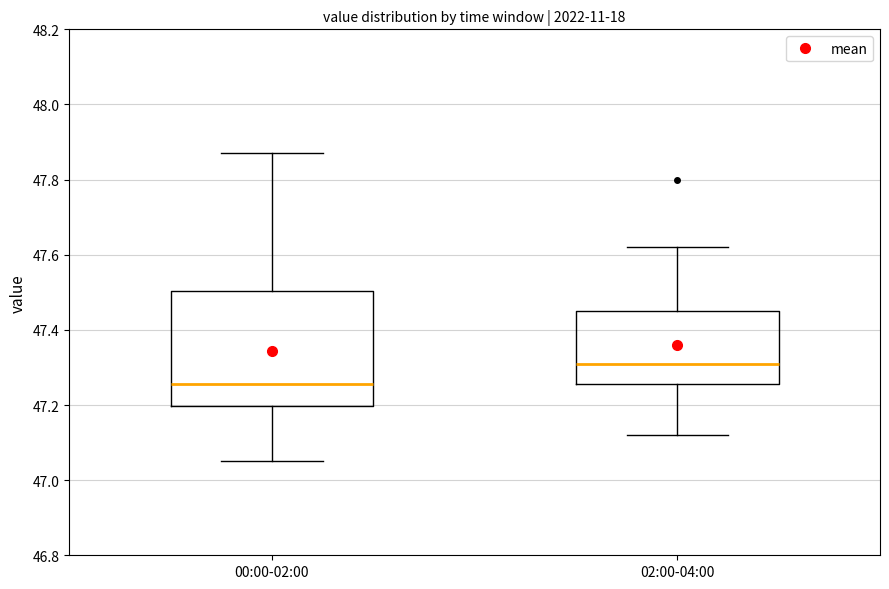

Reading left to right, read every box against the y-axis: the position of its median line, the range the box covers, and the ends of its whiskers. The values are not printed on the chart, so give them approximately, as read against the axis.

00:00-02:00: median 47.26, box 47.20 to 47.50, whiskers 47.06 to 47.88
02:00-04:00: median 47.32, box 47.26 to 47.46, whiskers 47.12 to 47.62